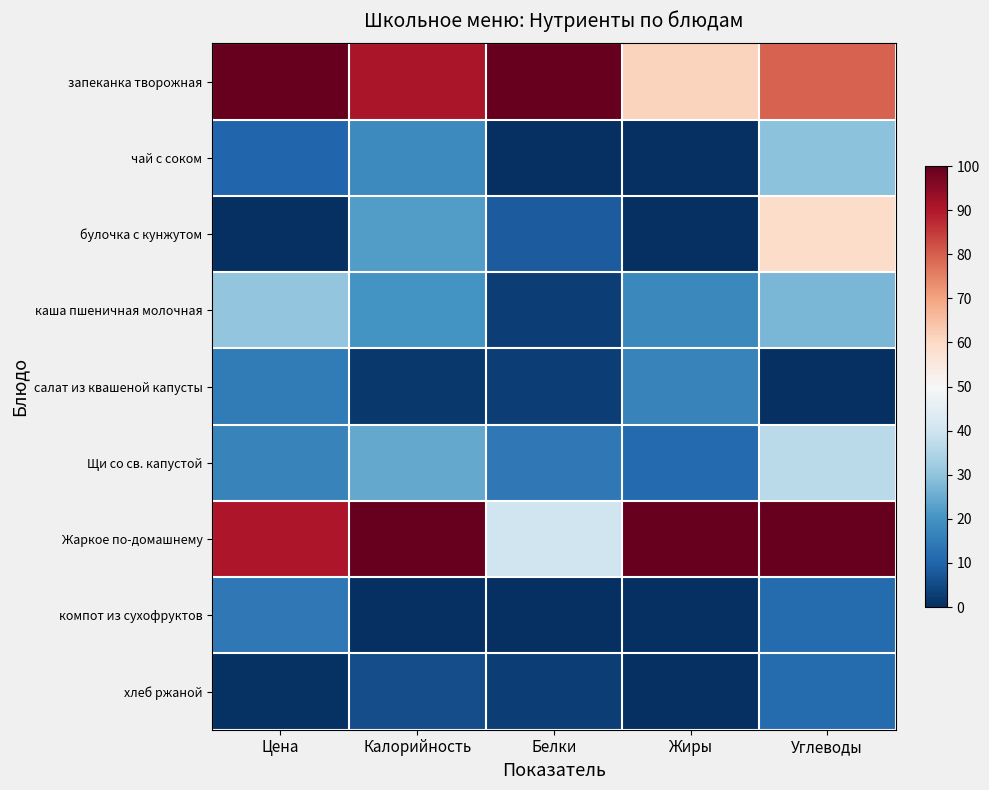

Which category has the lowest value across all series?

Белки